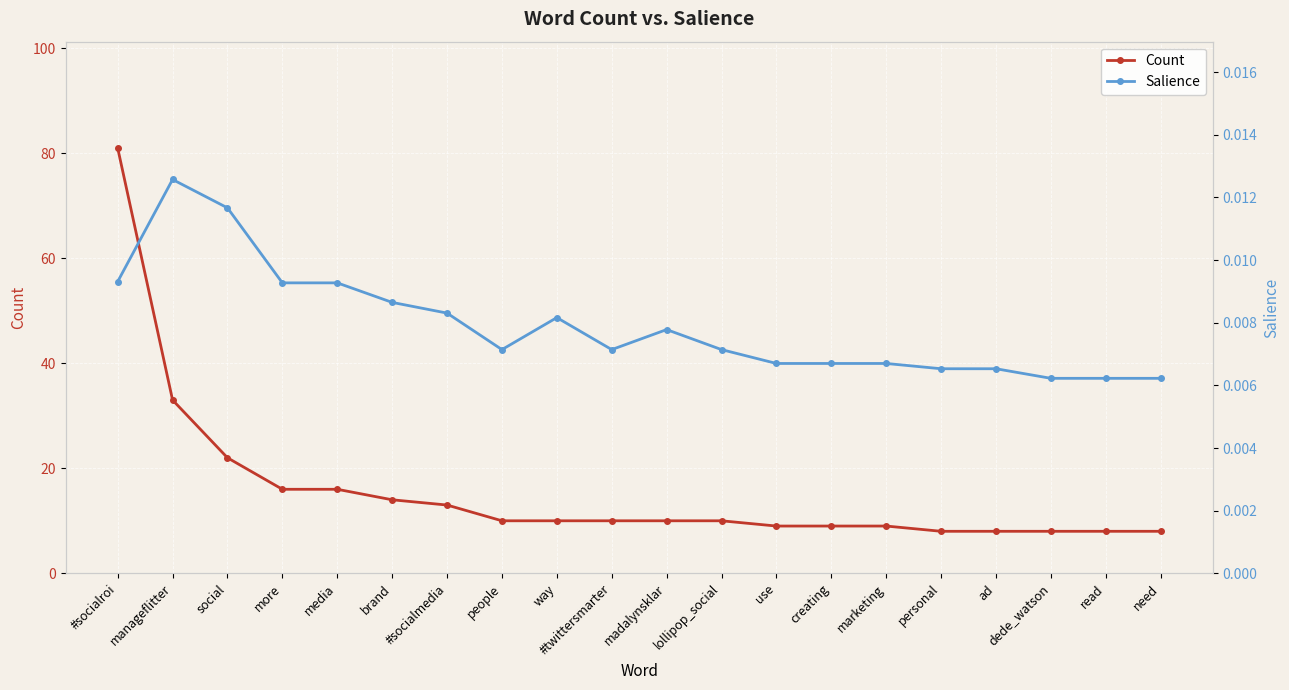

True or false: Count and Salience intersect in this chart.

False